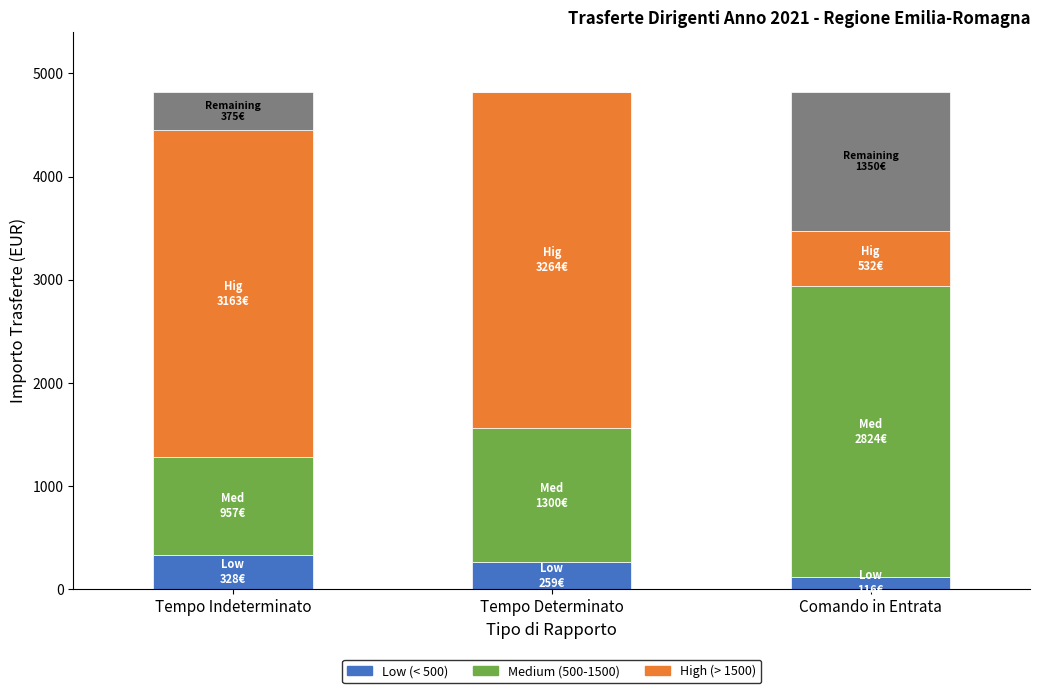

Between Tempo Indeterminato and Tempo Determinato, which series saw the biggest shift?

Medium (500-1500)